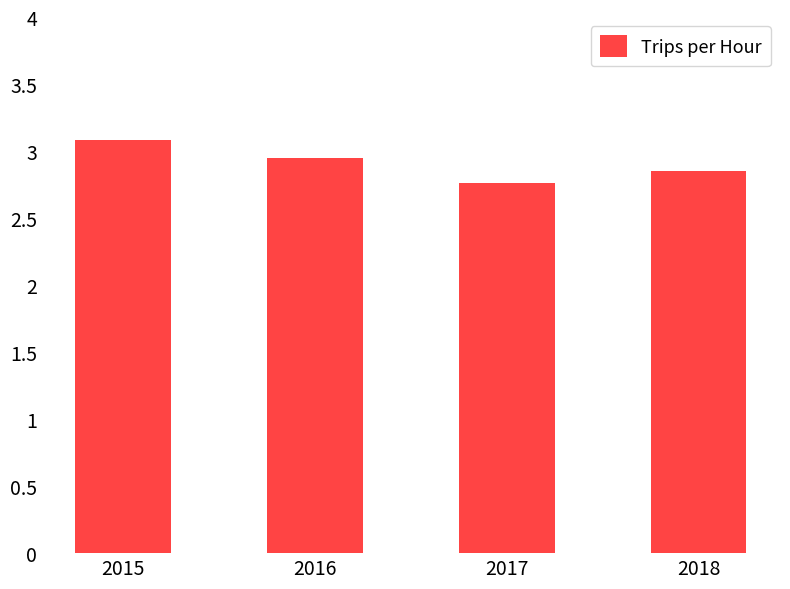

How many values are between 2 and 3?

3